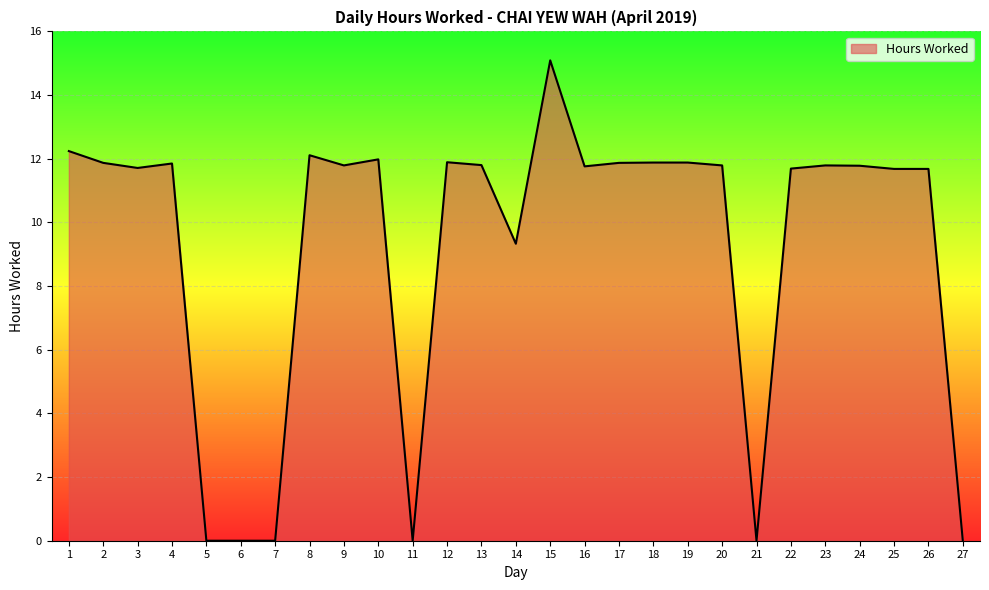

Which category has the highest value across all series?

15